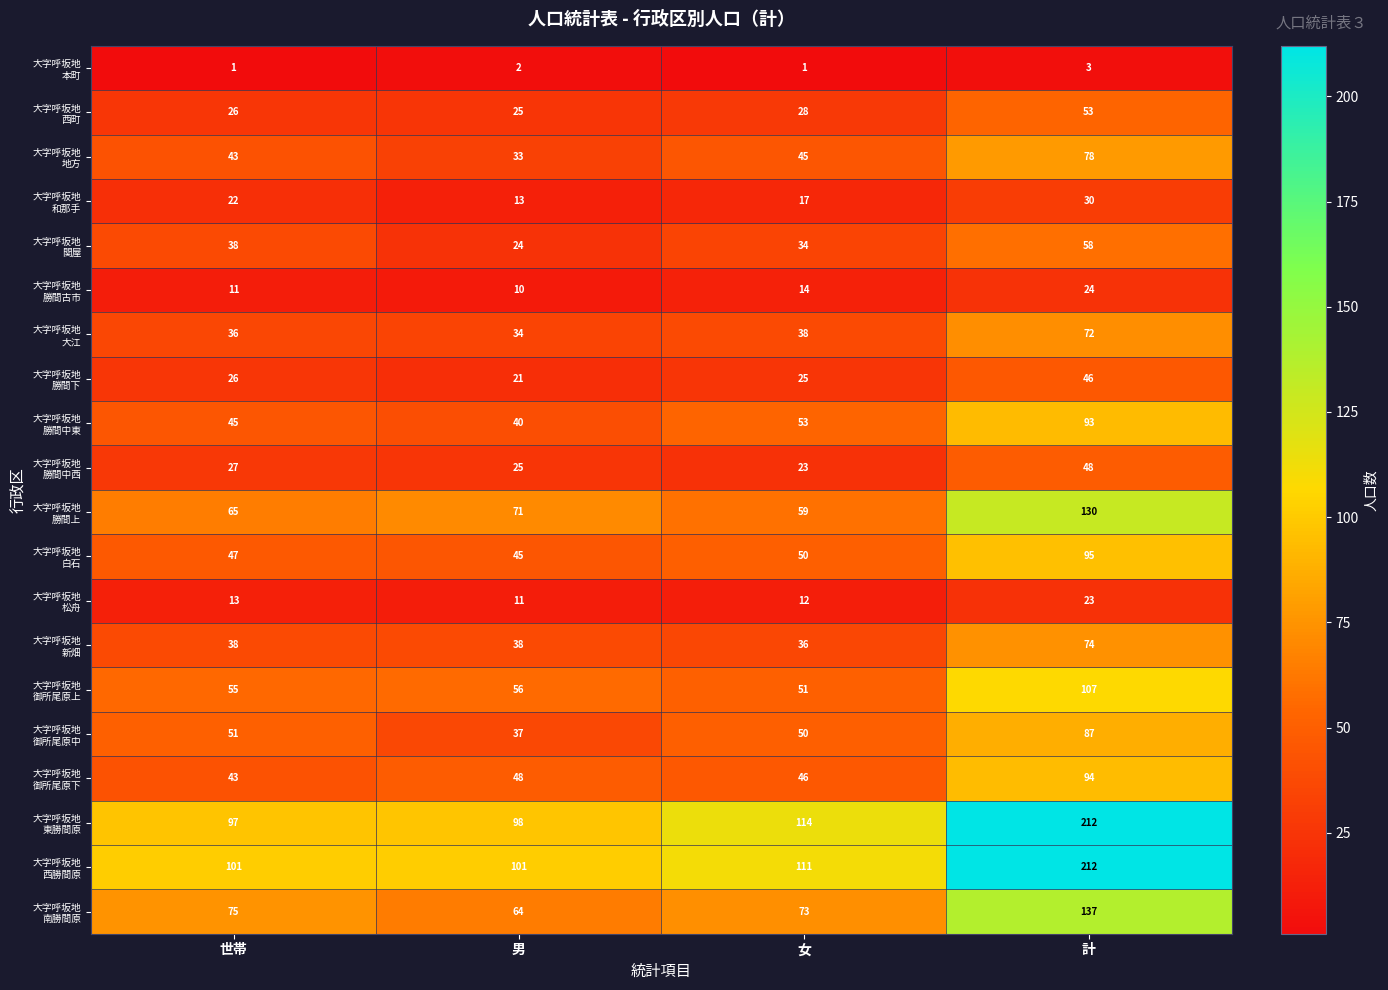

At which category is the sum across all series the highest?

計